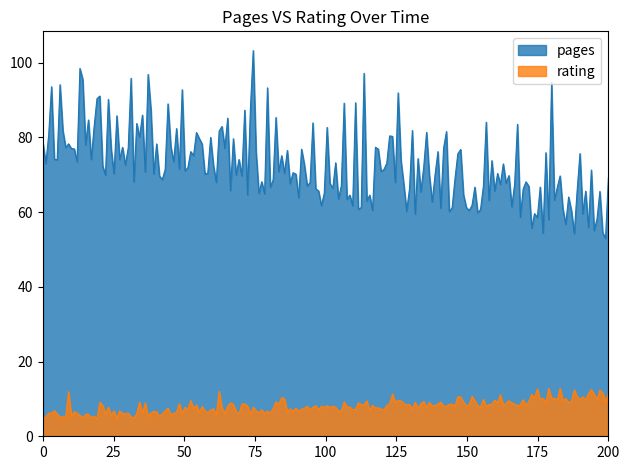

The value of rating at 13/10/2014 is 16. True or false?

False